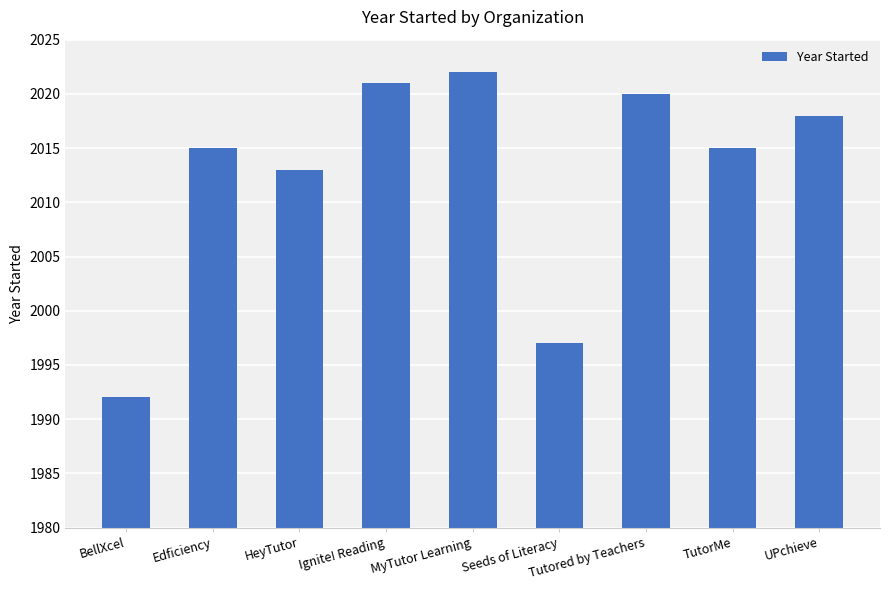

What is the value of the 6th bar from the left?

1997